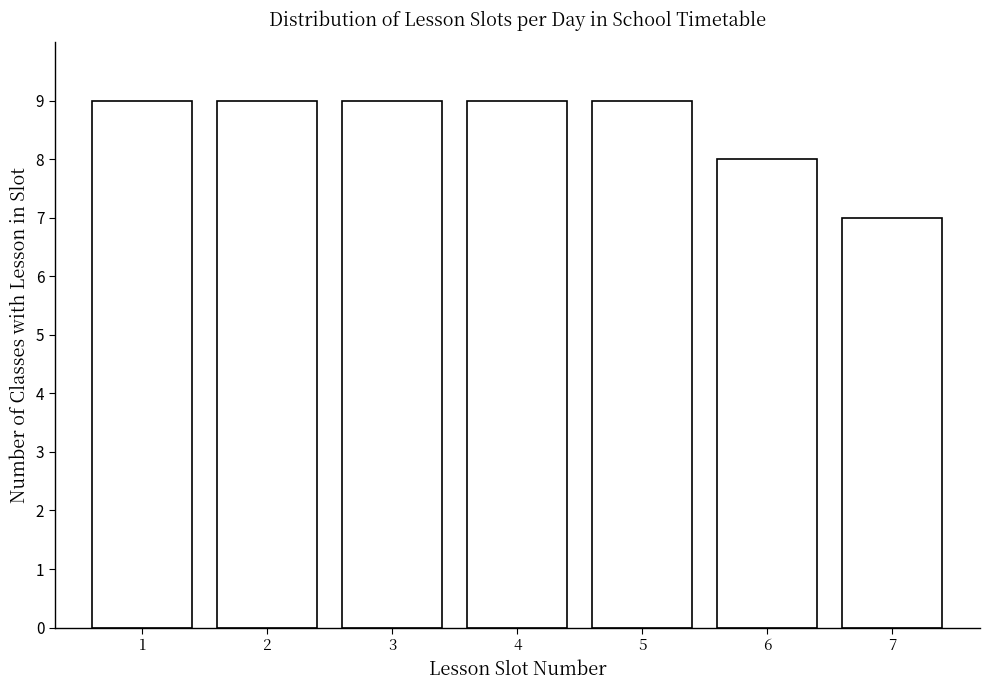

Reading left to right, transcribe all the data shown in this chart.

9	9	9	9	9	8	7